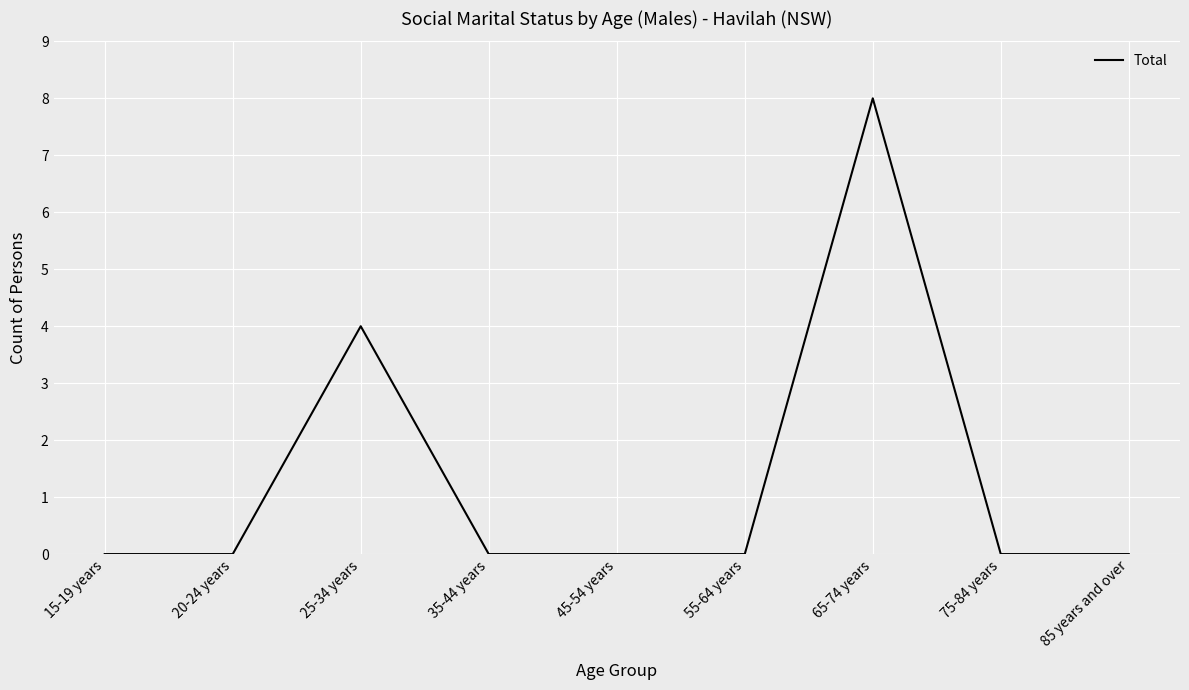

Which label corresponds to the largest value in the chart?

65-74 years